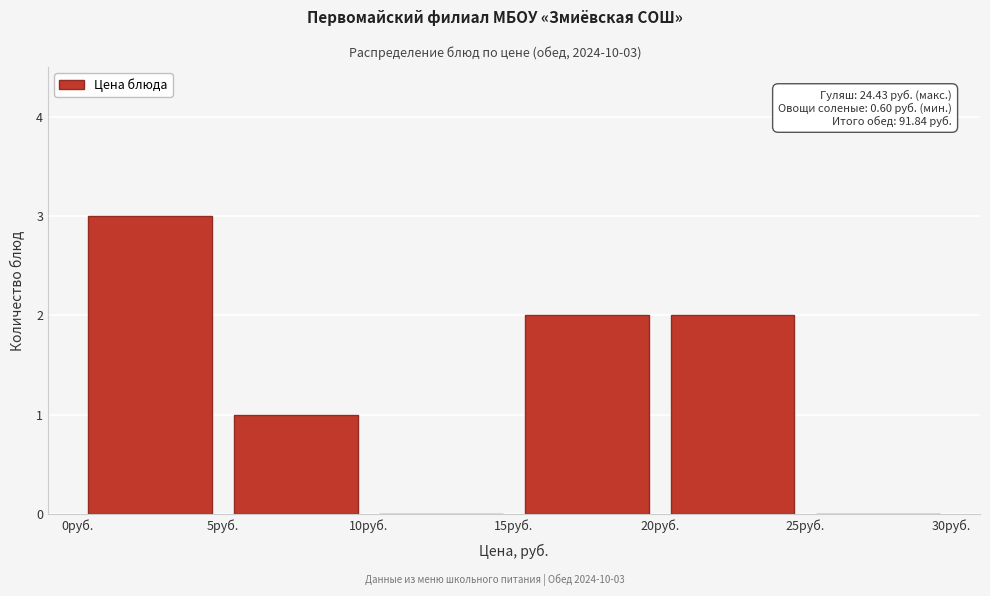

Which range on the x-axis has the tallest bar?

0 to 5